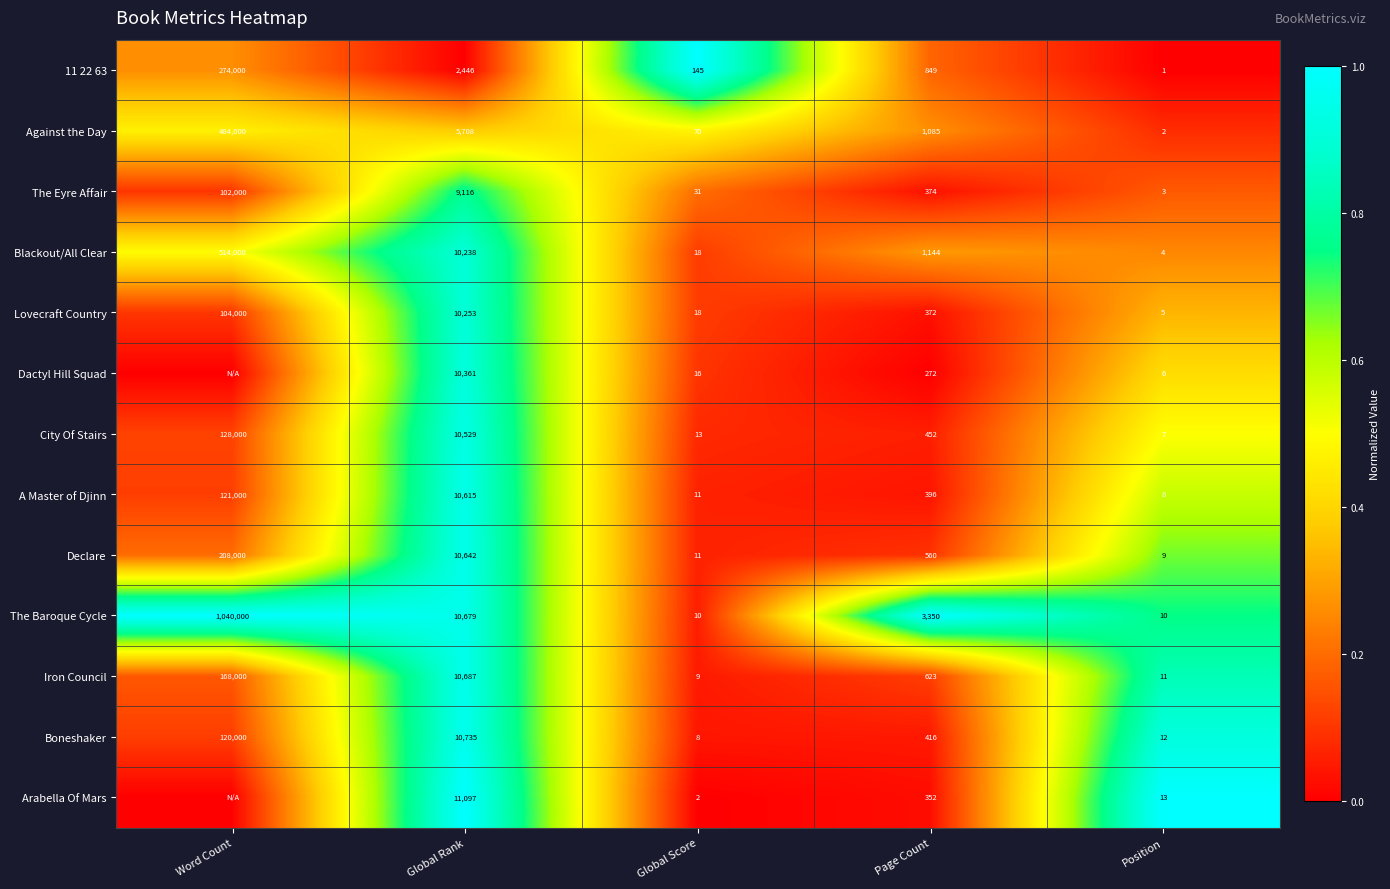

At how many categories does at least one series exceed 0?

5